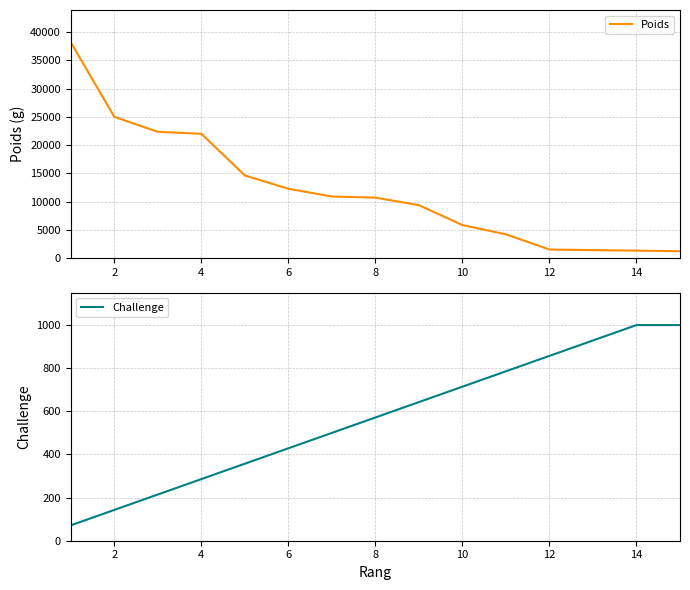

What is the value of the Challenge point at the 1st from the left?

71.4